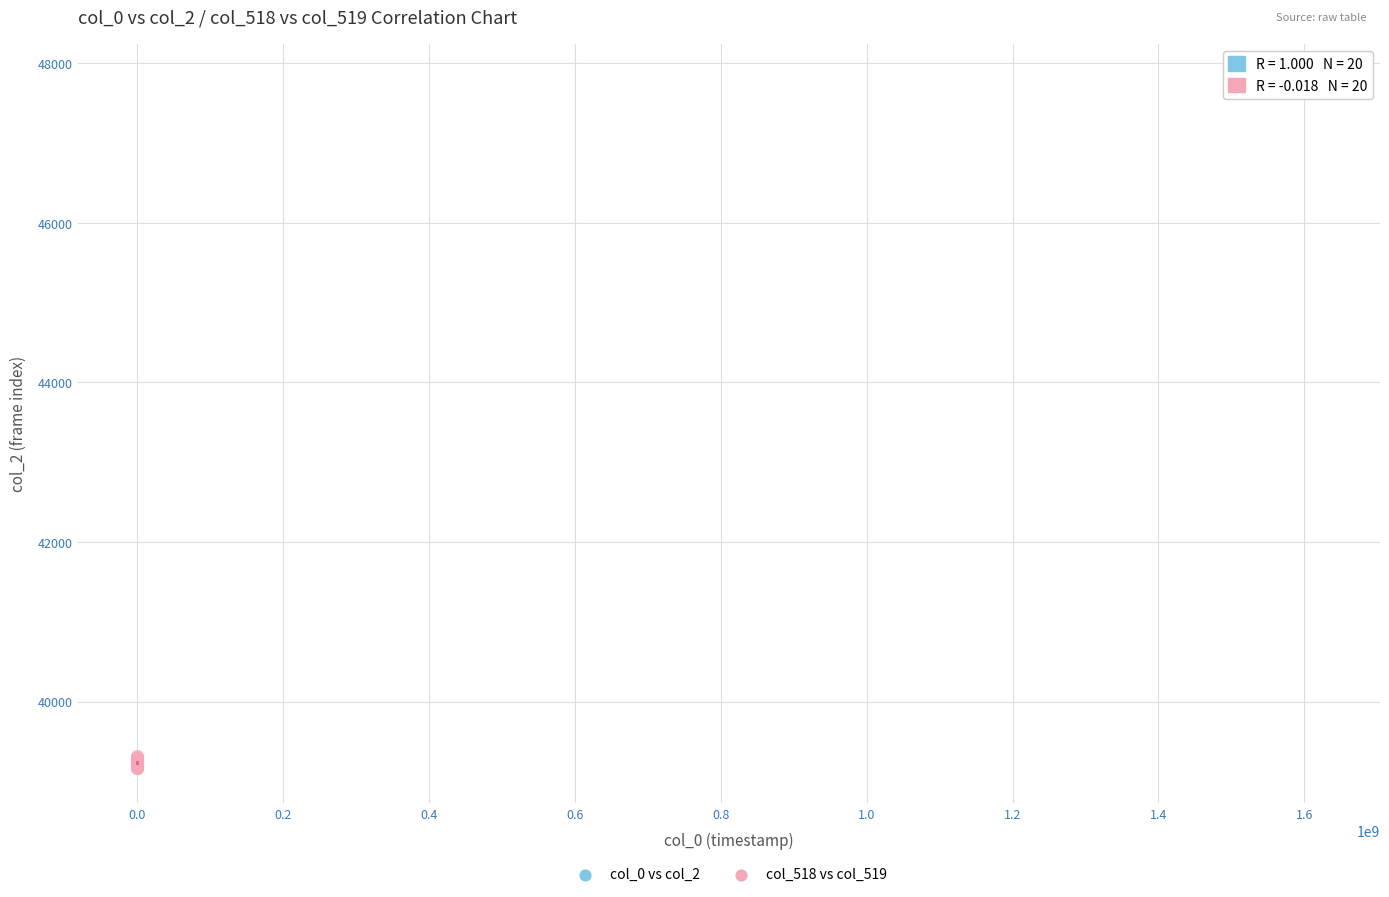

What are all the series names shown in the legend?

col_0 vs col_2, col_518 vs col_519